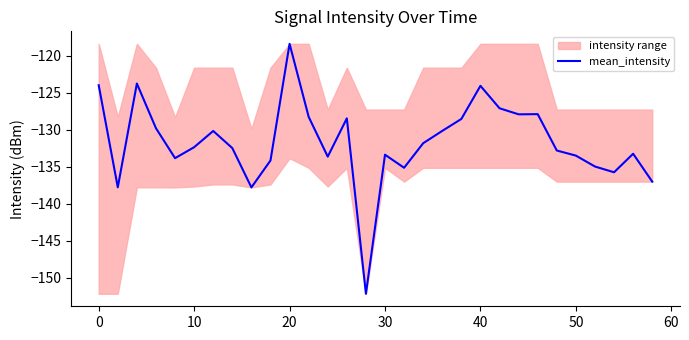

What is the maximum value for mean_intensity?

-118.4